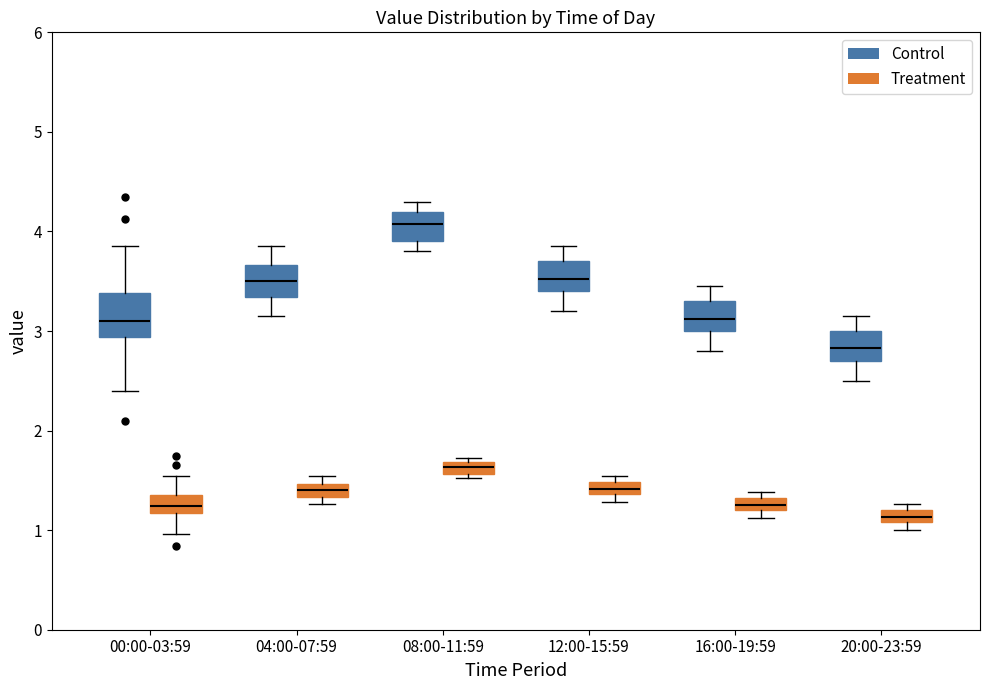

Which box has the highest median line?

08:00-11:59 (Control)